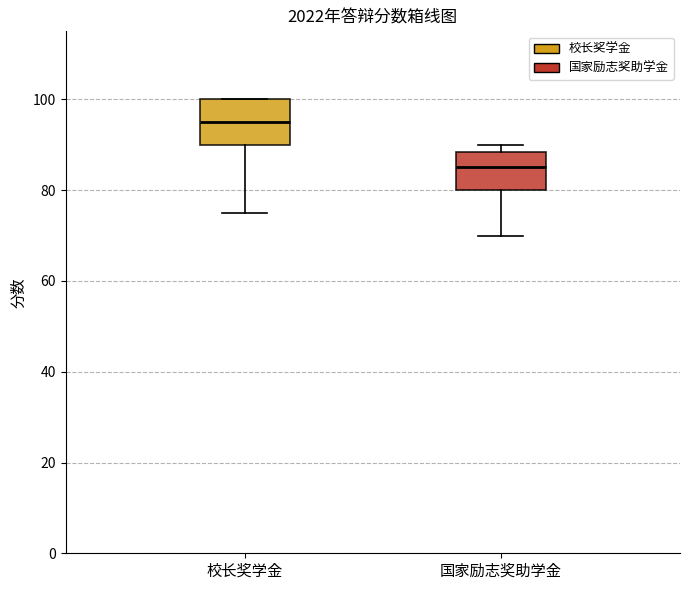

Which box has the highest median line?

校长奖学金